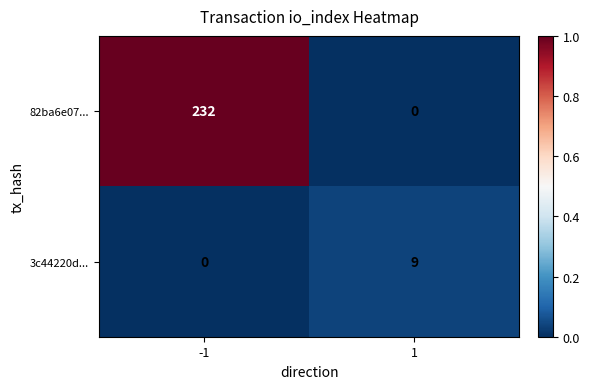

Reading left to right, transcribe all the data shown in this chart.

82ba6e07...: -1=232	1=0
3c44220d...: -1=0	1=9